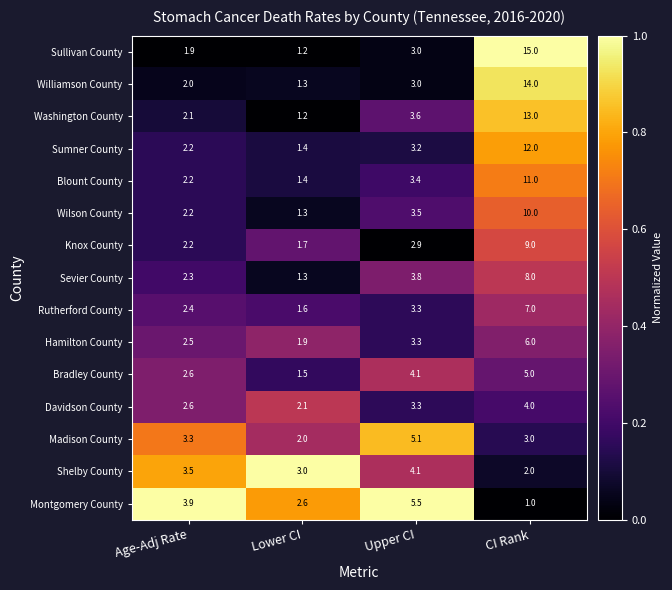

What is the difference between the maximum and second lowest values in the Shelby County series?

1.1